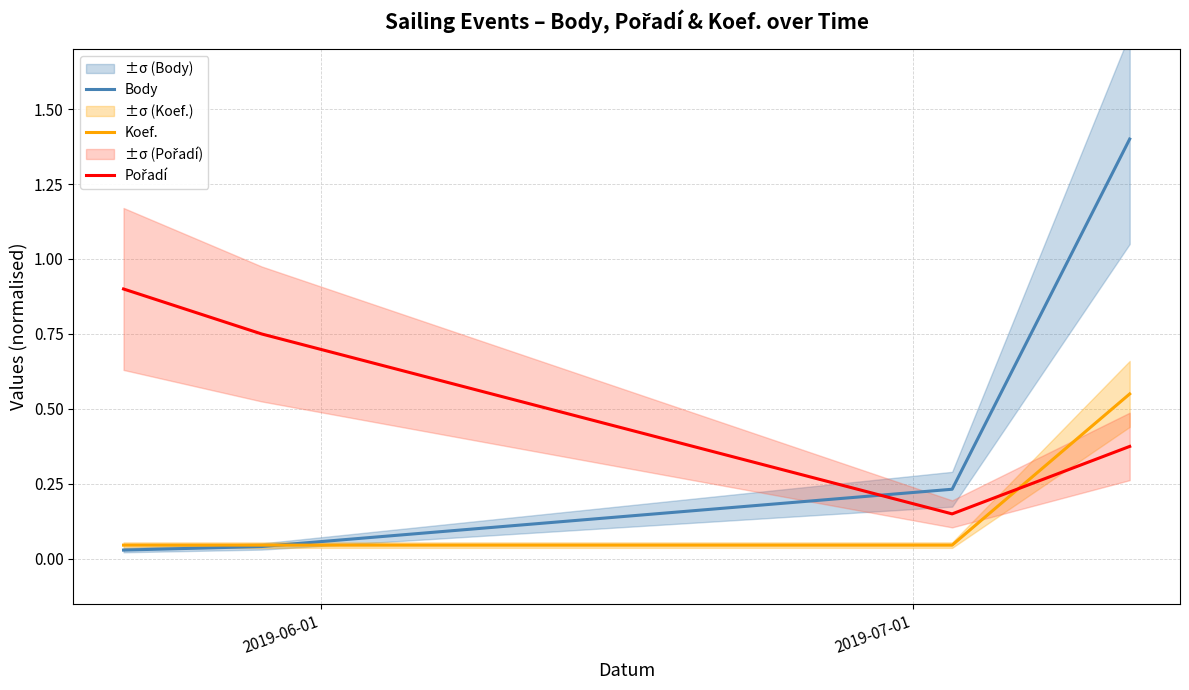

How many lines are shown in the chart?

3